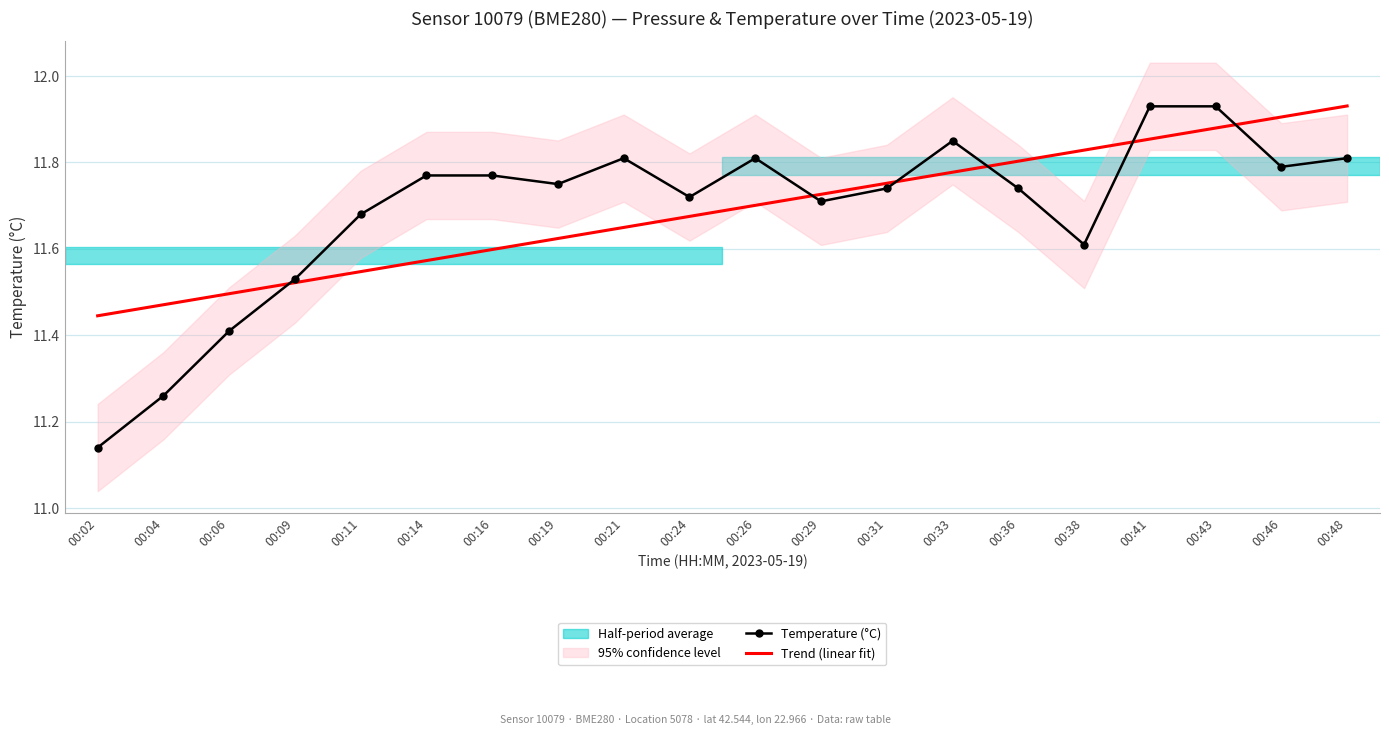

Between 00:11 and 00:43, which series saw the biggest shift?

Trend (linear fit)